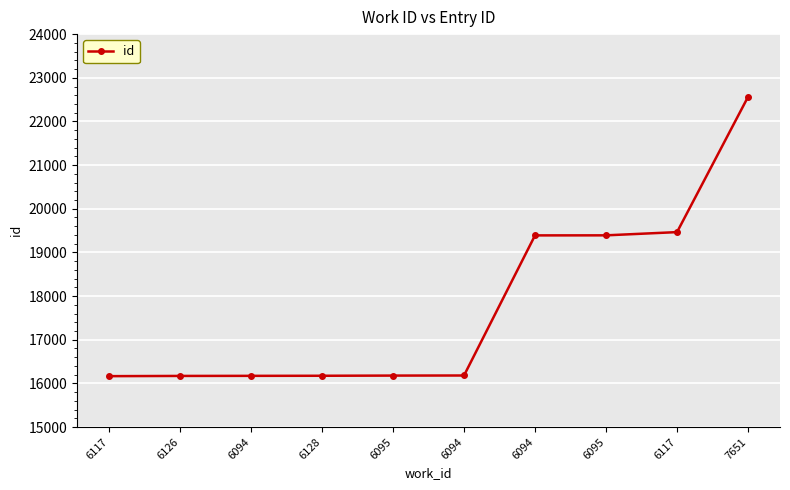

Which has a higher value, 6094 or 6128?

6094